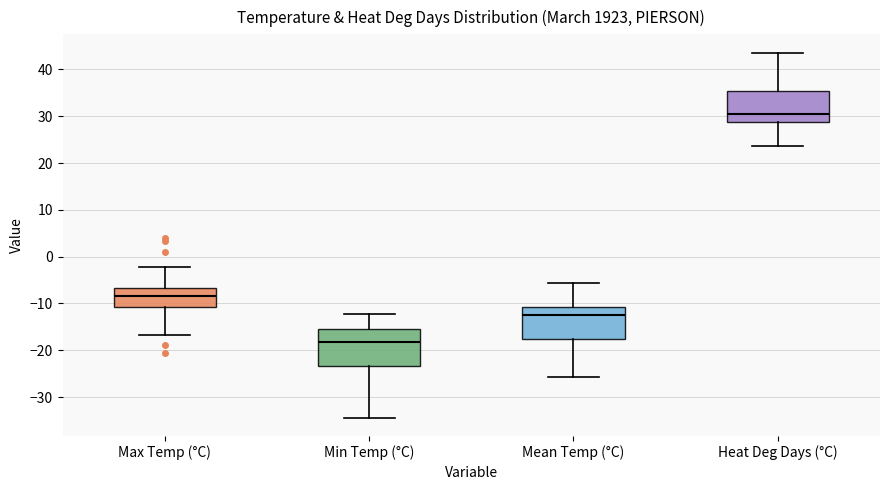

Reading left to right, transcribe this box plot: for each box, give where its median line is, the range the box spans, and where its two whiskers end, as read against the y-axis. The values are not printed on the chart, so give them approximately, as read against the axis.

Max Temp (°C): median -8, box -11 to -7, whiskers -17 to -2
Min Temp (°C): median -18, box -23 to -16, whiskers -34 to -12
Mean Temp (°C): median -12, box -17 to -11, whiskers -26 to -6
Heat Deg Days (°C): median 31, box 29 to 36, whiskers 24 to 44